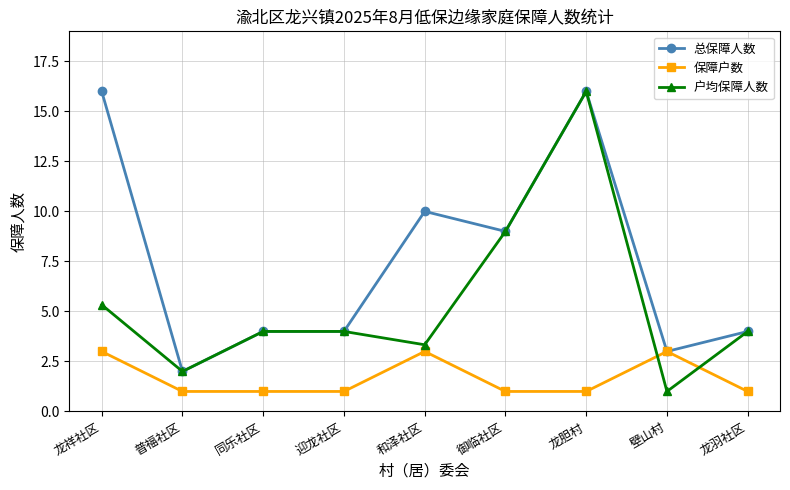

How many lines are shown in the chart?

3